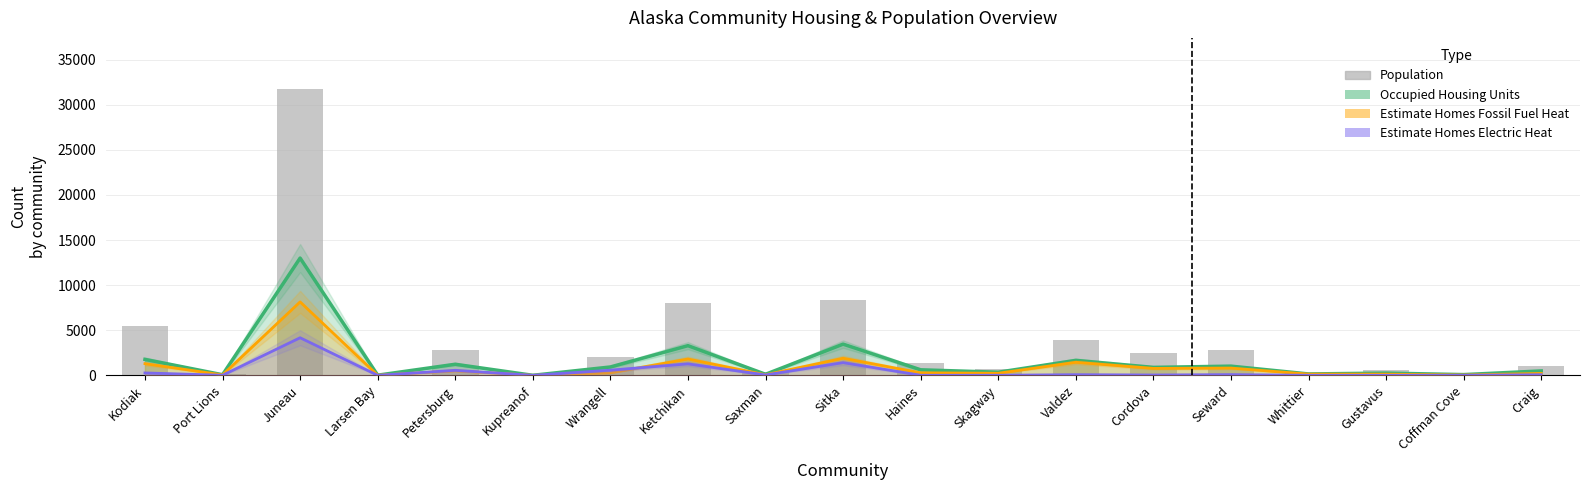

Reading left to right, list all the values displayed in this chart.

Occupied Housing Units: Kodiak=1770.0	Port Lions=66.0	Juneau=13000.0	Larsen Bay=18.0	Petersburg=1230.0	Kupreanof=5.0	Wrangell=928.0	Ketchikan=3290.0	Saxman=118.0	Sitka=3460.0	Haines=615.0	Skagway=346.0	Valdez=1660.0	Cordova=883.0	Seward=1020.0	Whittier=155.0	Gustavus=248.0	Coffman Cove=82.0	Craig=489.0
Estimate Homes Fossil Fuel Heat: Kodiak=1294.9	Port Lions=48.3	Juneau=8141.6	Larsen Bay=13.2	Petersburg=505.7	Kupreanof=2.1	Wrangell=279.5	Ketchikan=1808.0	Saxman=64.8	Sitka=1894.3	Haines=281.4	Skagway=231.3	Valdez=1446.8	Cordova=769.6	Seward=806.5	Whittier=135.1	Gustavus=131.7	Coffman Cove=35.9	Craig=214.0
Estimate Homes Electric Heat: Kodiak=268.3	Port Lions=10.0	Juneau=4168.2	Larsen Bay=2.7	Petersburg=557.9	Kupreanof=2.3	Wrangell=570.9	Ketchikan=1273.6	Saxman=45.7	Sitka=1408.9	Haines=8.3	Skagway=10.4	Valdez=74.4	Cordova=39.6	Seward=80.7	Whittier=7.0	Gustavus=4.0	Coffman Cove=11.5	Craig=68.3
Population: Kodiak=5420.0	Port Lions=168.0	Juneau=31700.0	Larsen Bay=33.0	Petersburg=2790.0	Kupreanof=19.0	Wrangell=2070.0	Ketchikan=8070.0	Saxman=380.0	Sitka=8380.0	Haines=1370.0	Skagway=741.0	Valdez=3870.0	Cordova=2510.0	Seward=2850.0	Whittier=265.0	Gustavus=620.0	Coffman Cove=125.0	Craig=1020.0